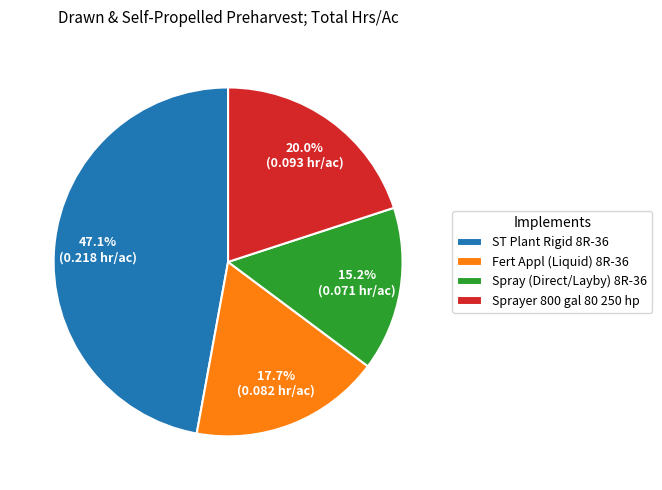

How many segments does this pie chart have?

4